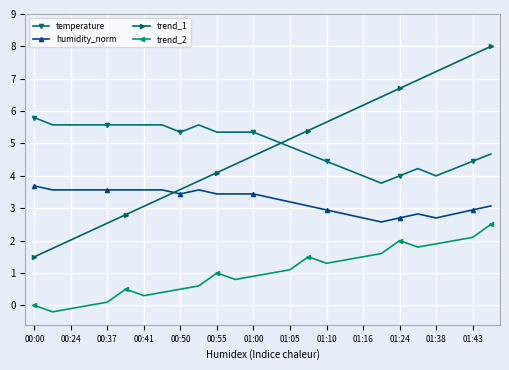

Rank the series by their maximum value, from lowest to highest.

trend_2, humidity_norm, temperature, trend_1